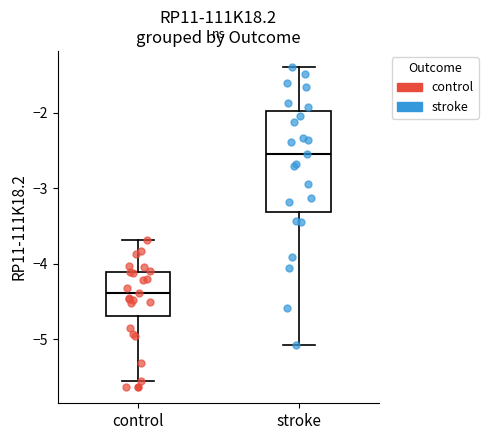

Reading left to right, read every box against the y-axis: the position of its median line, the range the box covers, and the ends of its whiskers. The values are not printed on the chart, so give them approximately, as read against the axis.

control: median -4.4, box -4.7 to -4.1, whiskers -5.6 to -3.7
stroke: median -2.5, box -3.3 to -2.0, whiskers -5.1 to -1.4